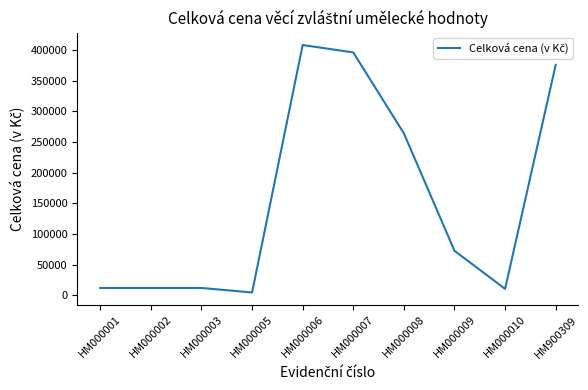

What is the difference between the maximum and minimum values?

403663